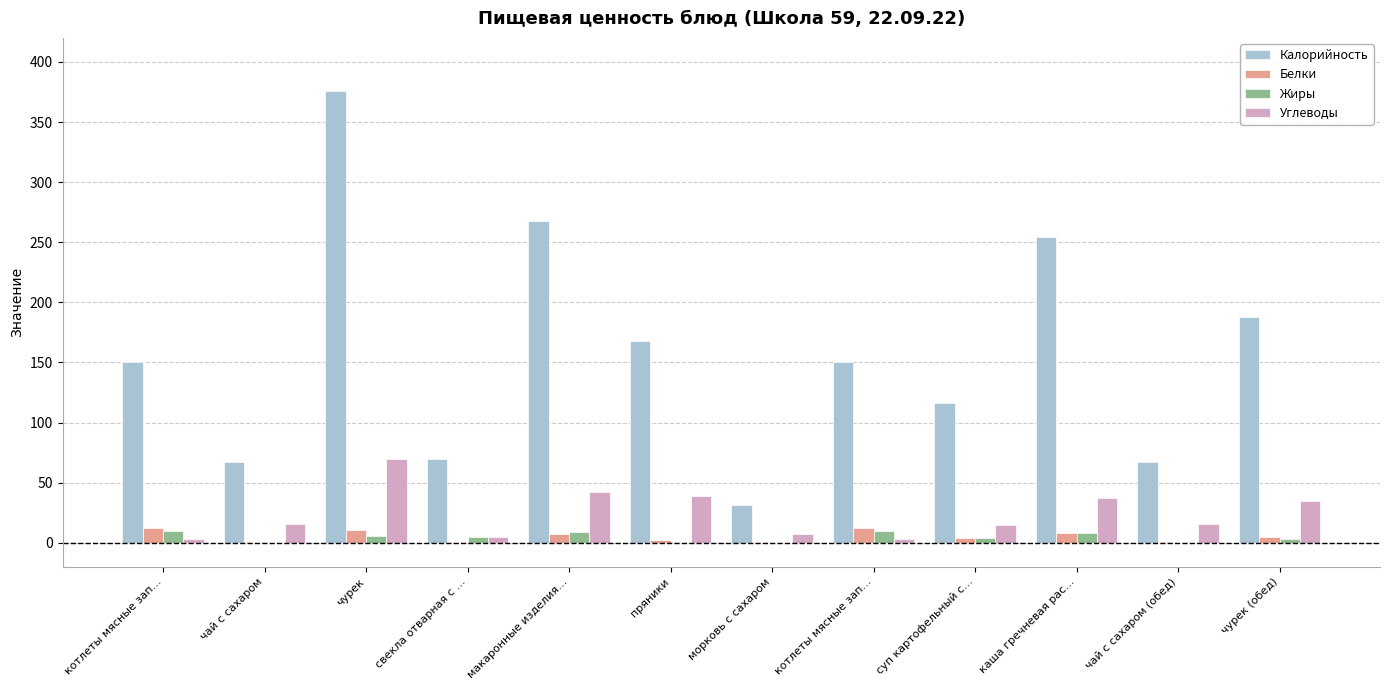

Count the number of data series in this chart.

4